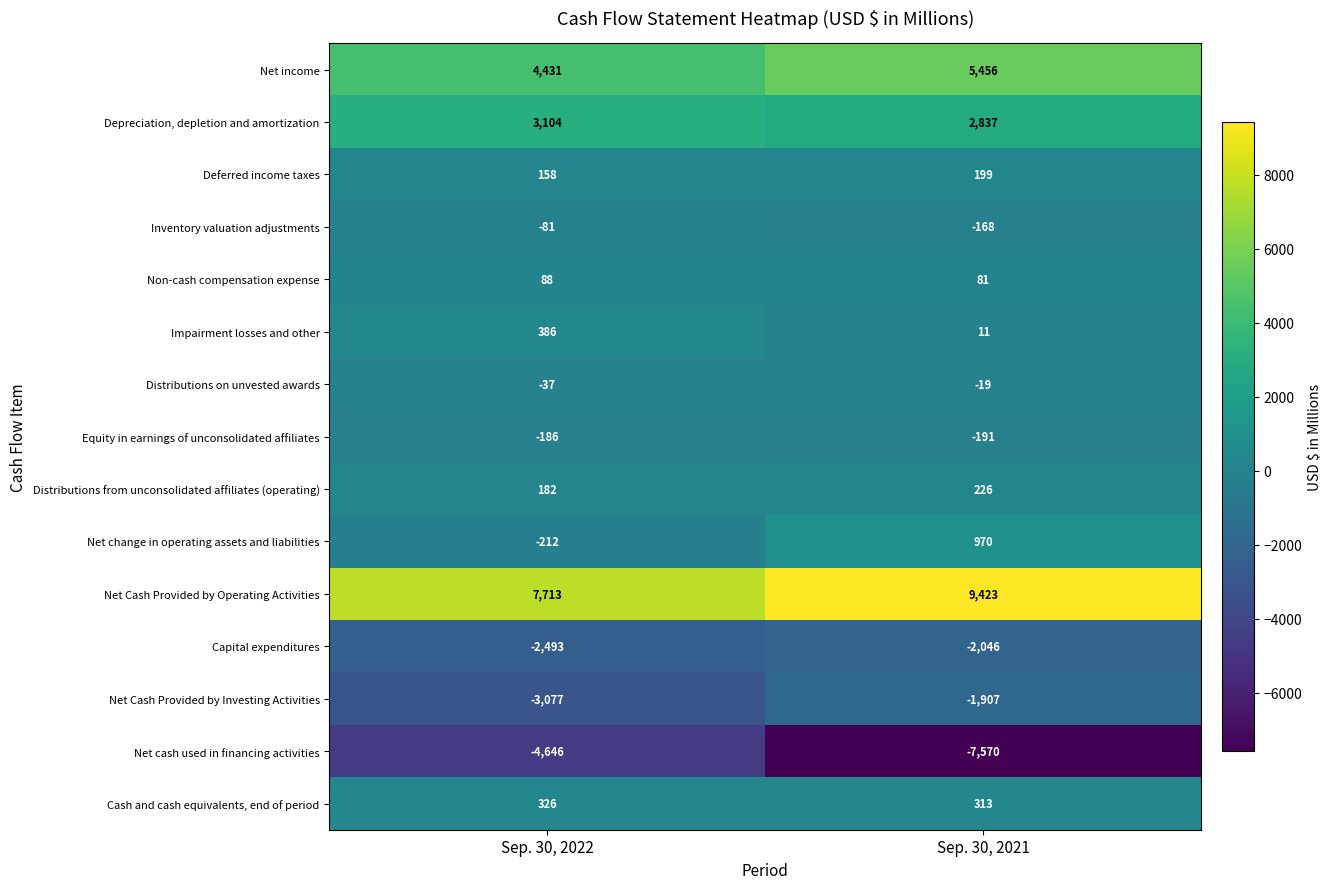

Reading left to right, extract all data points from this chart.

Net income: 4431	5456
Depreciation, depletion and amortization: 3104	2837
Deferred income taxes: 158	199
Inventory valuation adjustments: -81	-168
Non-cash compensation expense: 88	81
Impairment losses and other: 386	11
Distributions on unvested awards: -37	-19
Equity in earnings of unconsolidated affiliates: -186	-191
Distributions from unconsolidated affiliates (operating): 182	226
Net change in operating assets and liabilities: -212	970
Net Cash Provided by Operating Activities: 7713	9423
Capital expenditures: -2493	-2046
Net Cash Provided by Investing Activities: -3077	-1907
Net cash used in financing activities: -4646	-7570
Cash and cash equivalents, end of period: 326	313